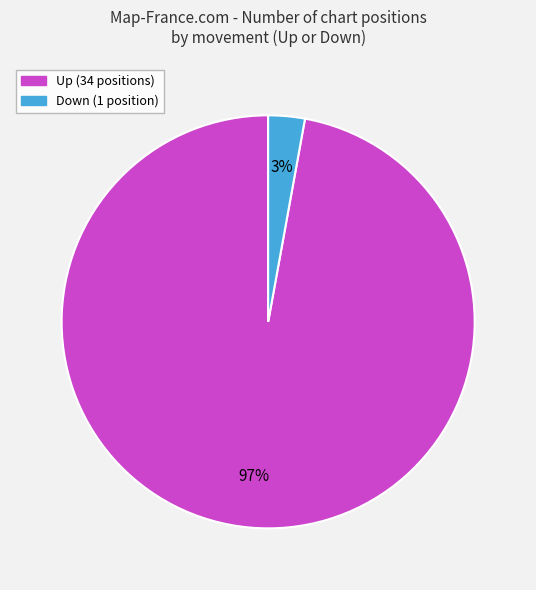

To the nearest percent, what is the difference between the largest and smallest slice percentages?

94%